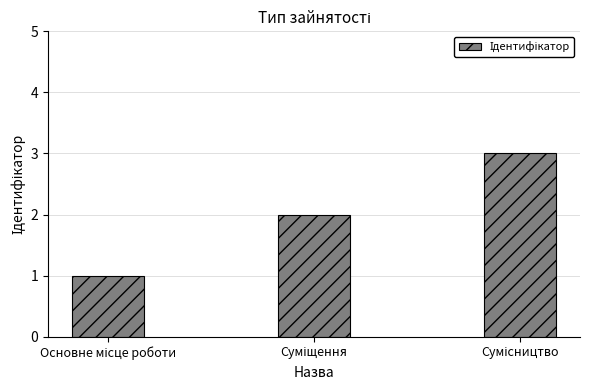

What is the sum of all values?

6